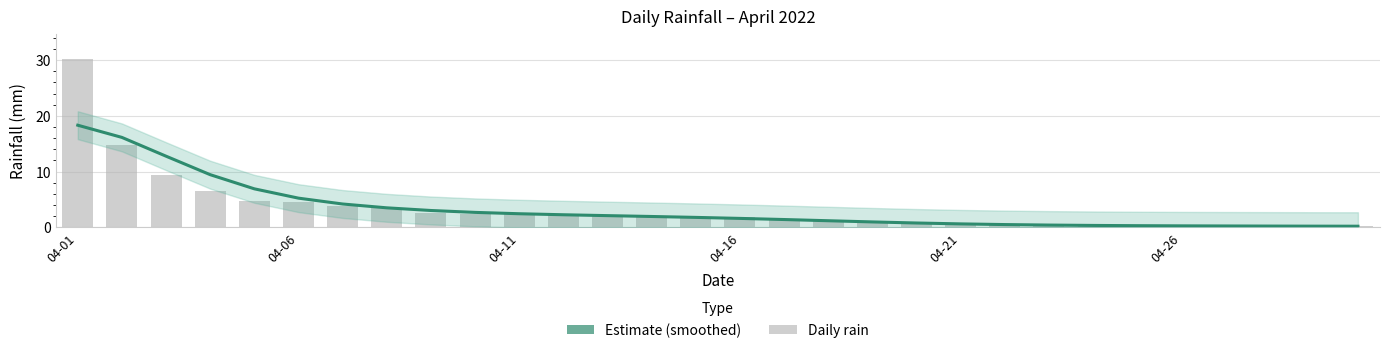

What position from the right is 29?

1